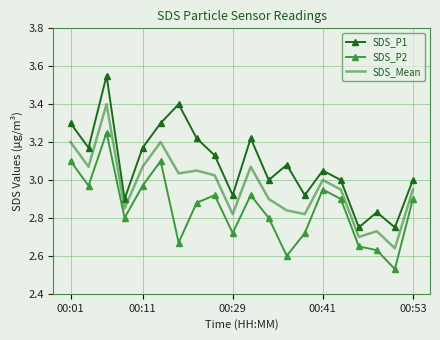

Which series has the largest total across all categories?

SDS_P1